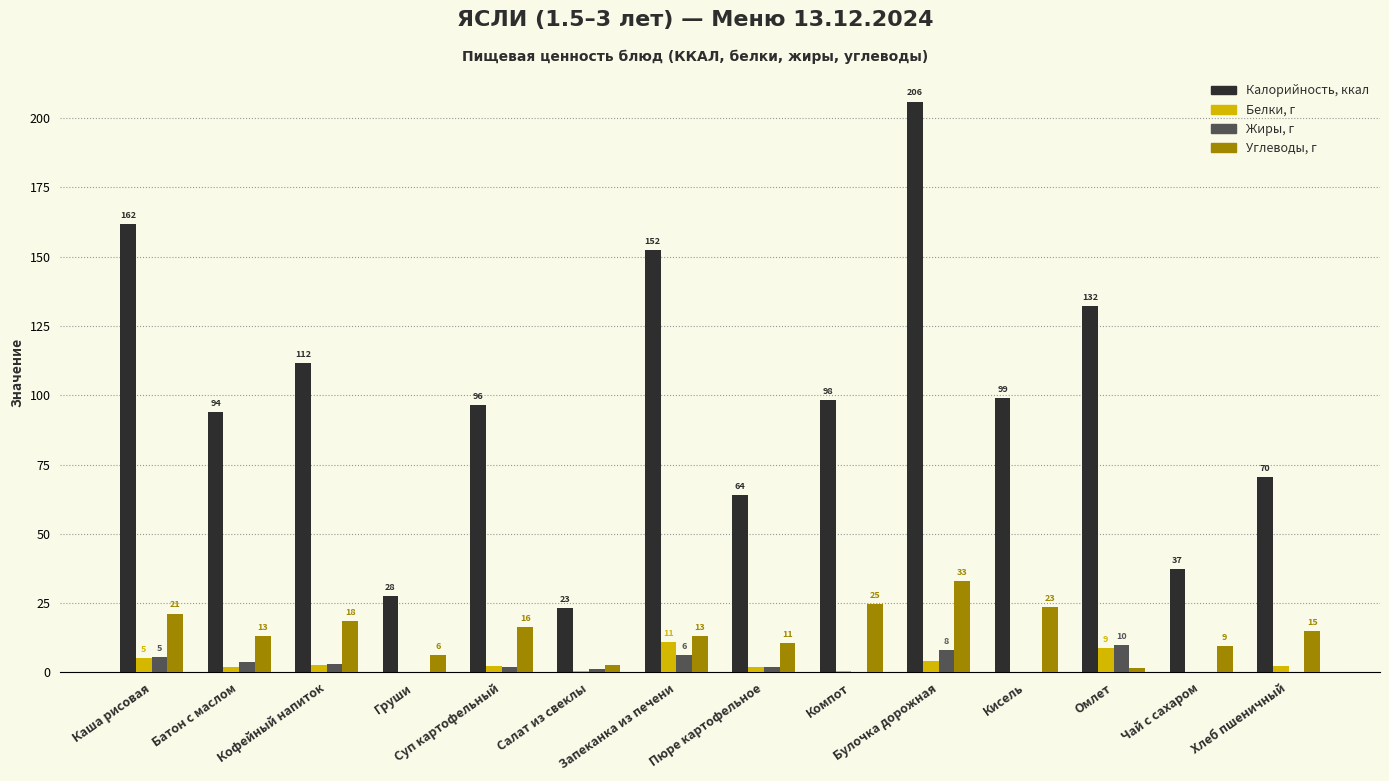

Are the bars horizontal?

No